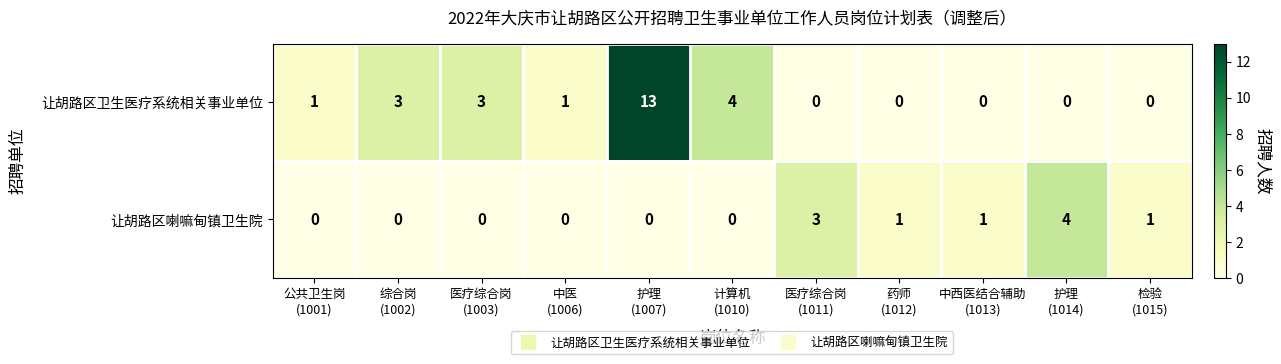

What is the difference between the second highest and minimum values in the 让胡路区卫生医疗系统相关事业单位 series?

4